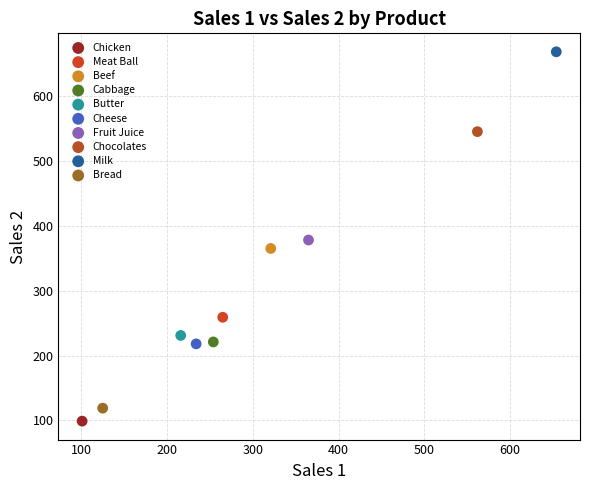

What are all the series names shown in the legend?

Chicken, Meat Ball, Beef, Cabbage, Butter, Cheese, Fruit Juice, Chocolates, Milk, Bread